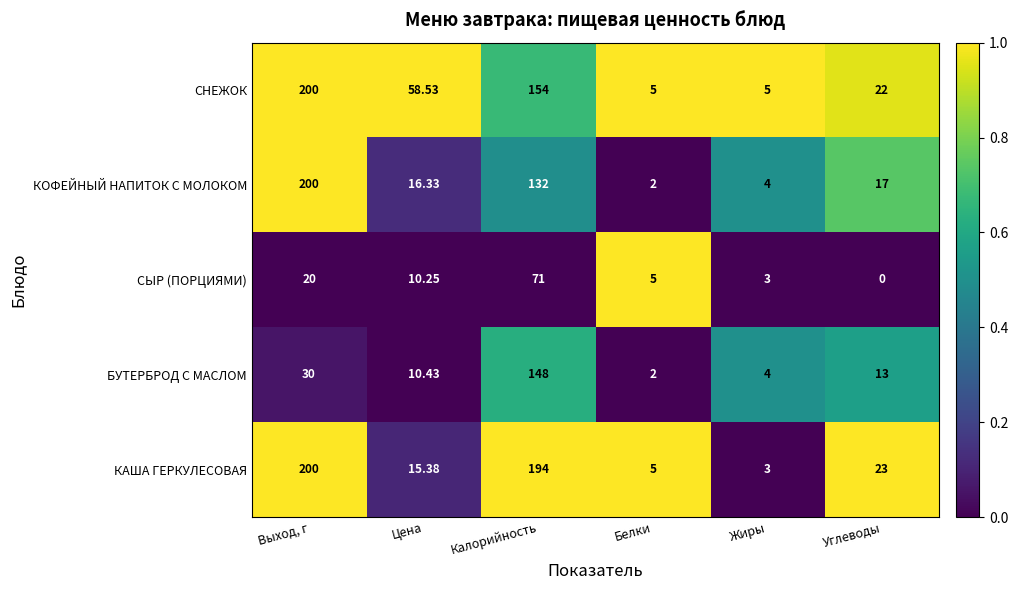

Which category has the lowest value across all series?

Углеводы